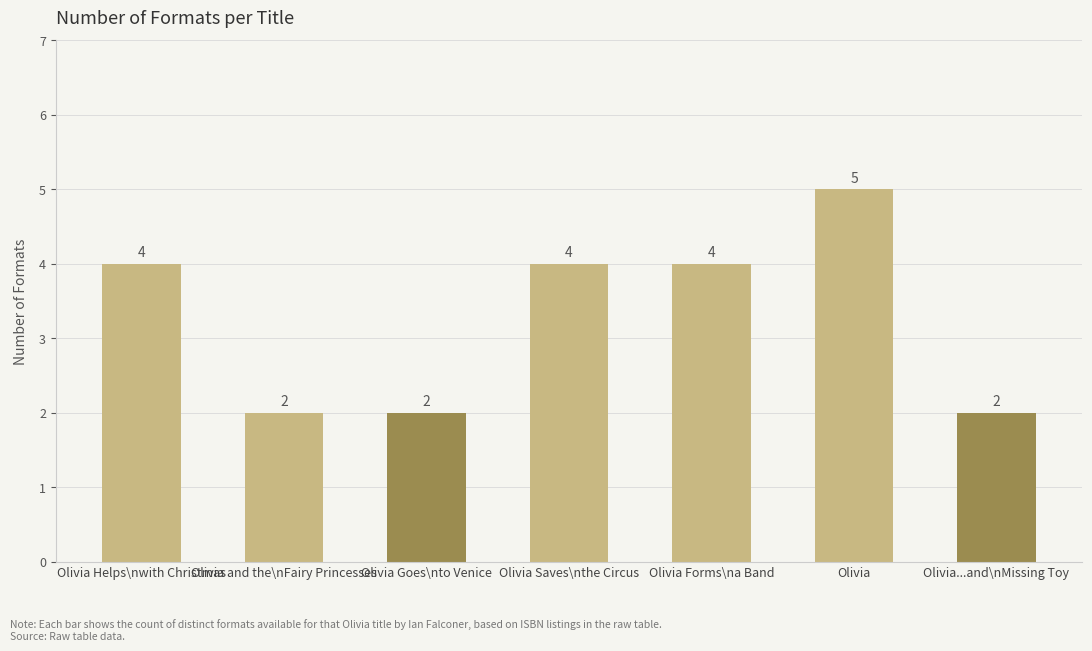

Approximately how many times larger is the value at Olivia compared to Olivia Goes\nto Venice?

2.5